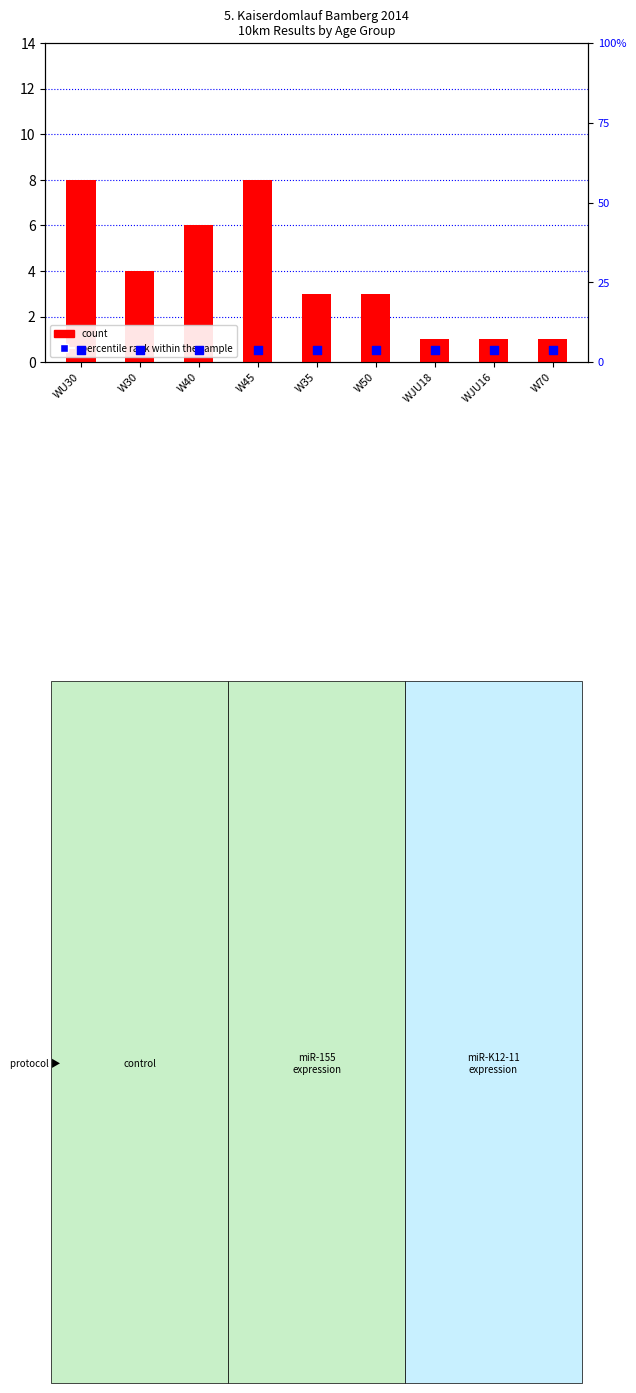

Is the value of count at WJU18 greater than the value of percentile rank within the sample at W70?

No